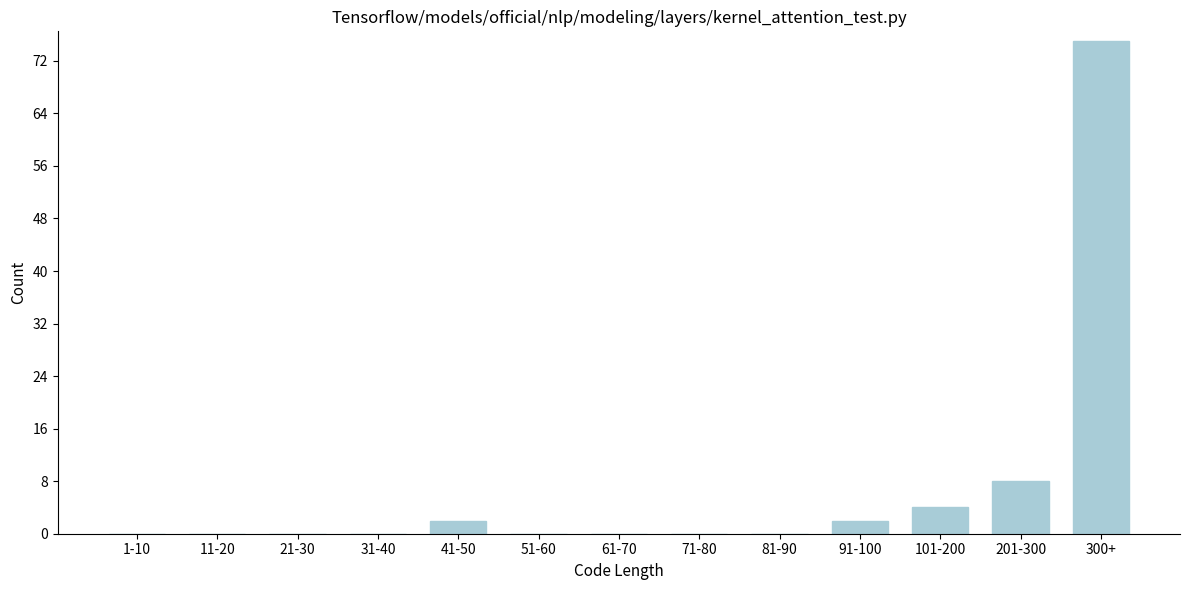

Reading right to left, extract all data points from this chart.

300+=75	201-300=8	101-200=4	91-100=2	81-90=0	71-80=0	61-70=0	51-60=0	41-50=2	31-40=0	21-30=0	11-20=0	1-10=0